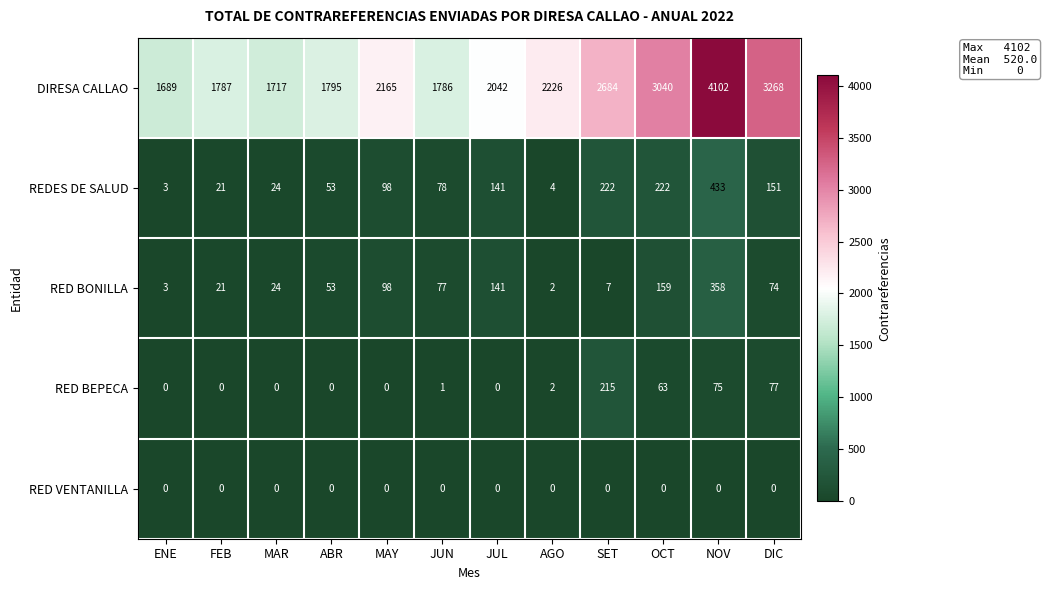

Between ABR and MAY, which series saw the biggest shift?

DIRESA CALLAO